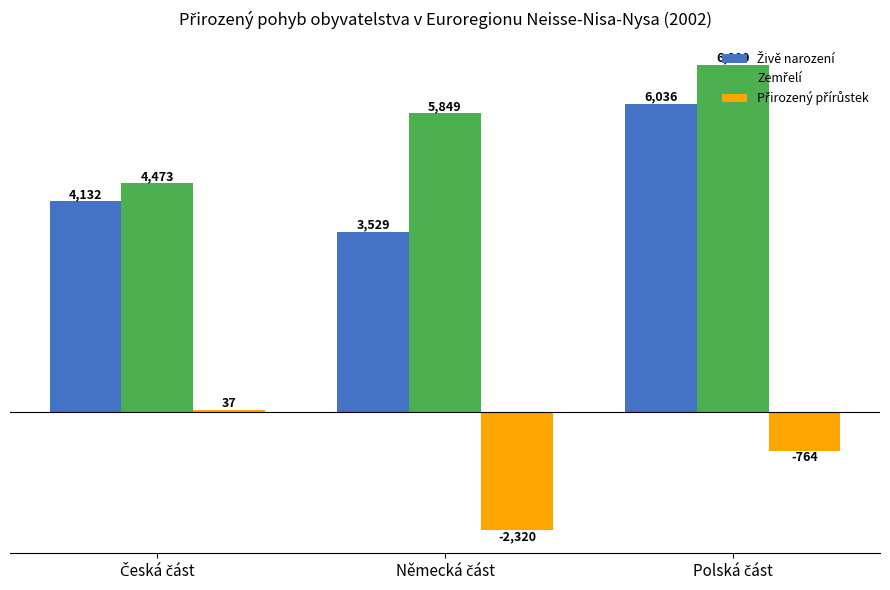

What is the minimum value shown in the chart?

-2320